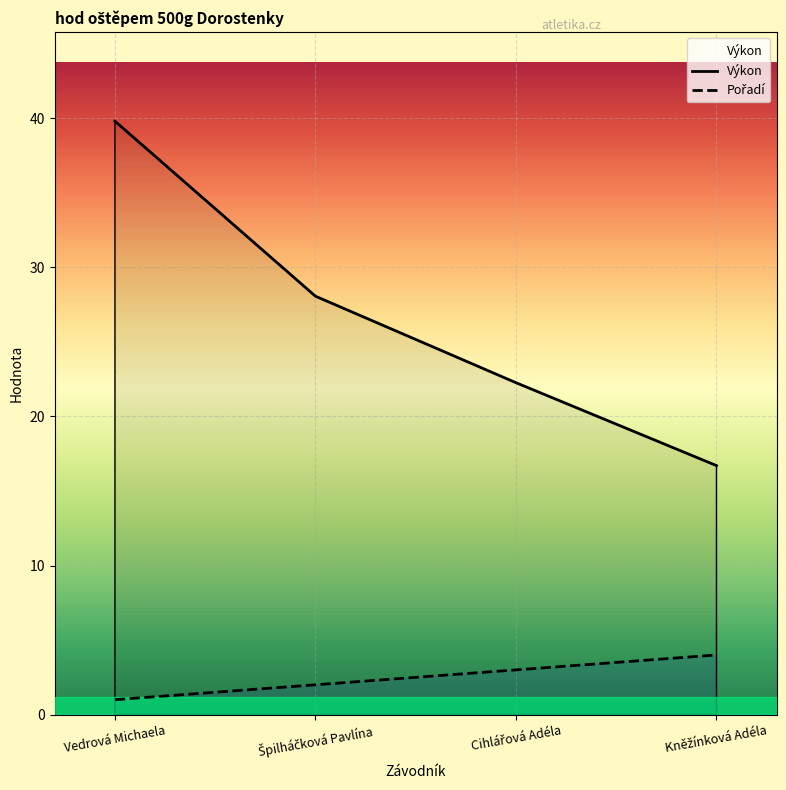

Reading left to right, what are all the values shown in this chart?

Výkon: Vedrová Michaela=39.8	Špilháčková Pavlína=28.1	Cihlářová Adéla=22.3	Kněžínková Adéla=16.7
Pořadí: Vedrová Michaela=1.0	Špilháčková Pavlína=2.0	Cihlářová Adéla=3.0	Kněžínková Adéla=4.0